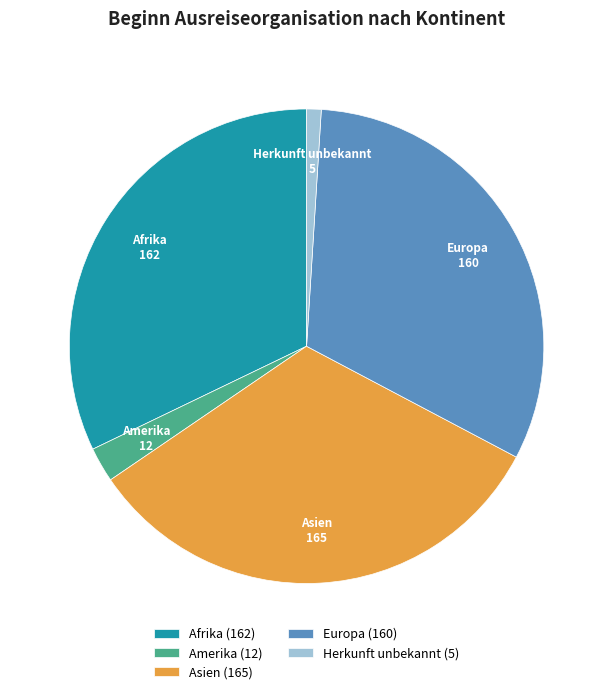

Combined, do Asien and Europa account for over 50%?

Yes